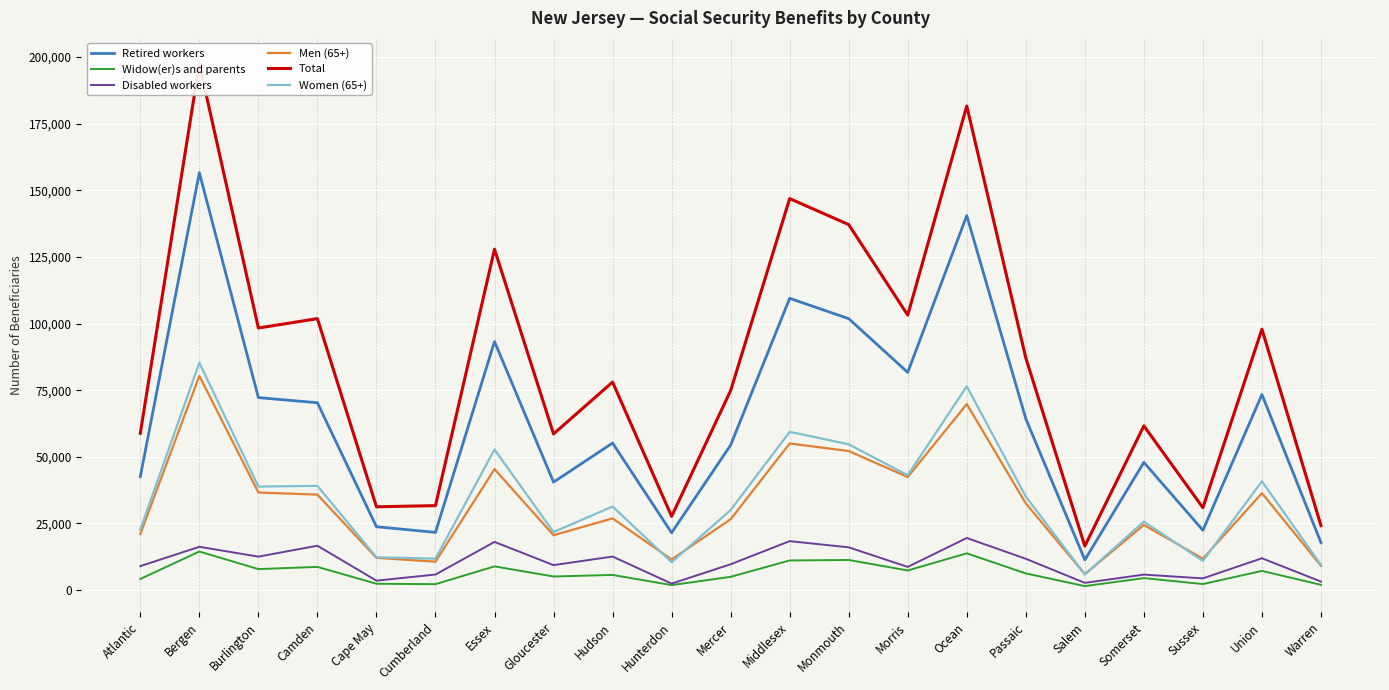

What position from the left is Essex?

7